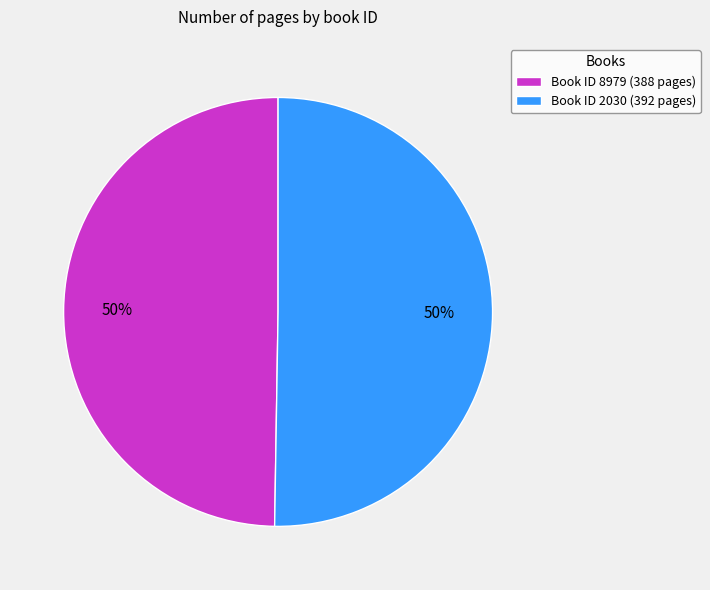

Approximately how many times larger is the value at Book ID 2030 (392 pages) compared to Book ID 8979 (388 pages)?

1.0